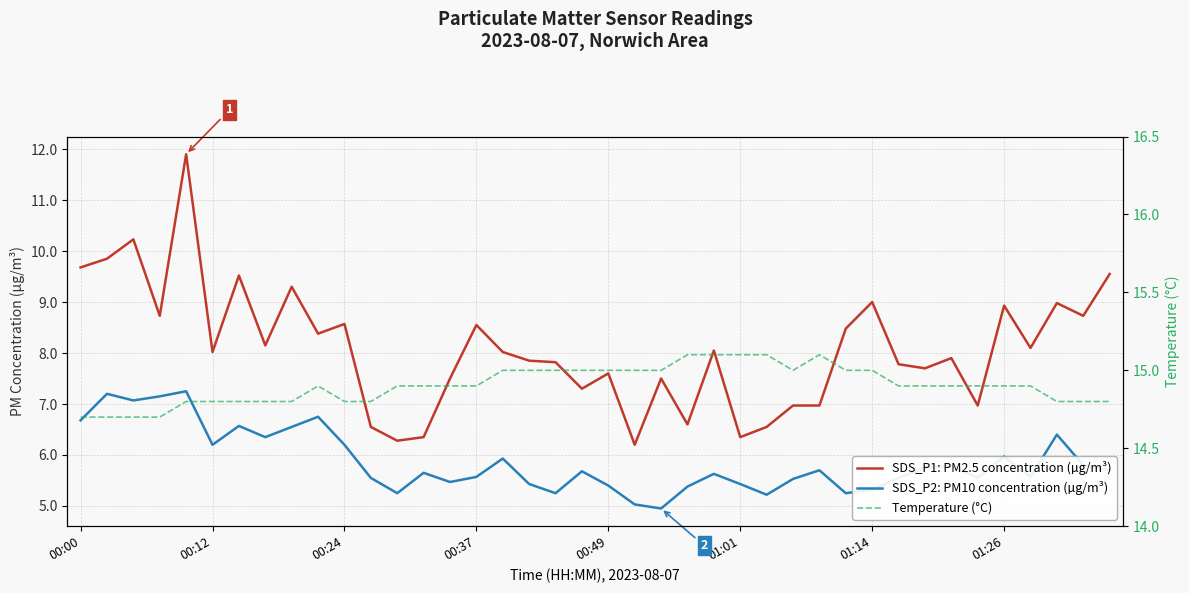

How many interior local peaks does the SDS_P2: PM10 concentration (µg/m³) series have?

12